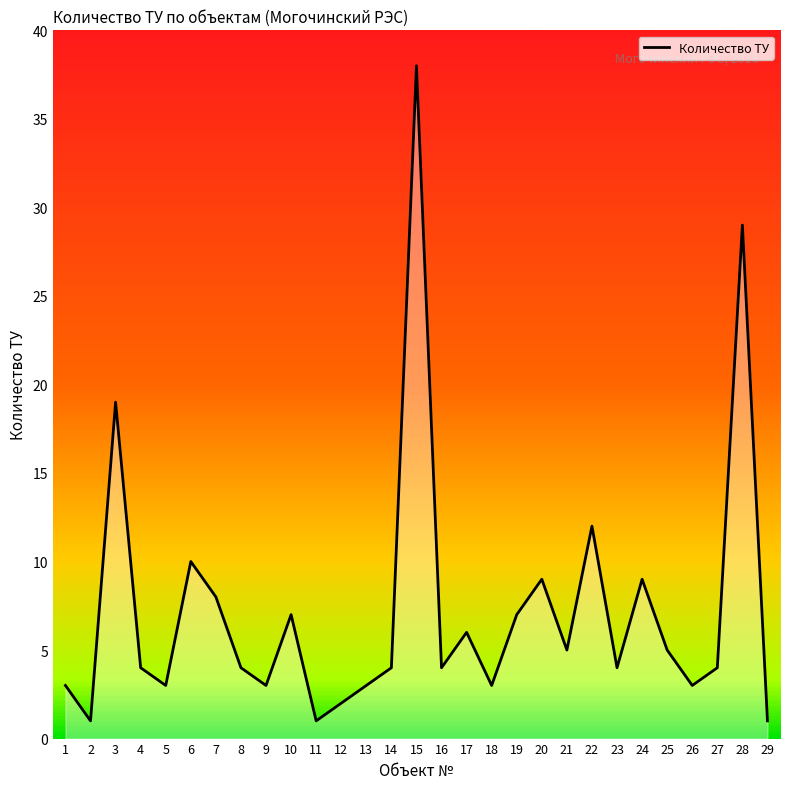

How many interior local peaks (higher than both neighbors) does the data have?

9